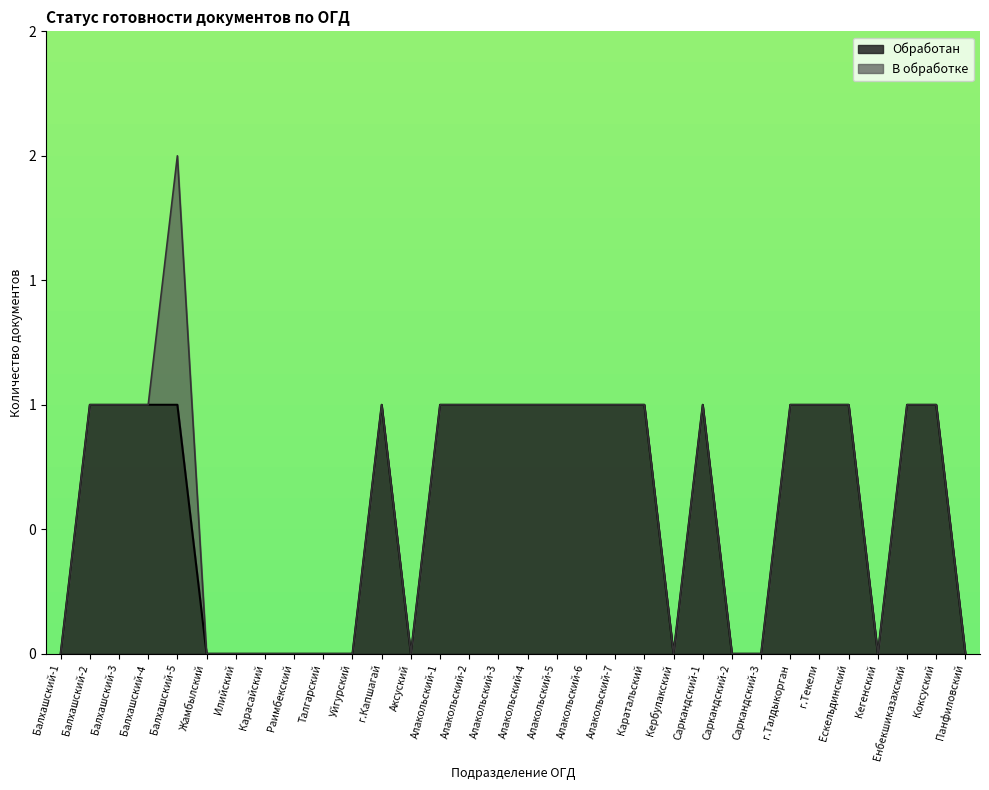

What is the change in value from Жамбылский to Коксуский?

+1